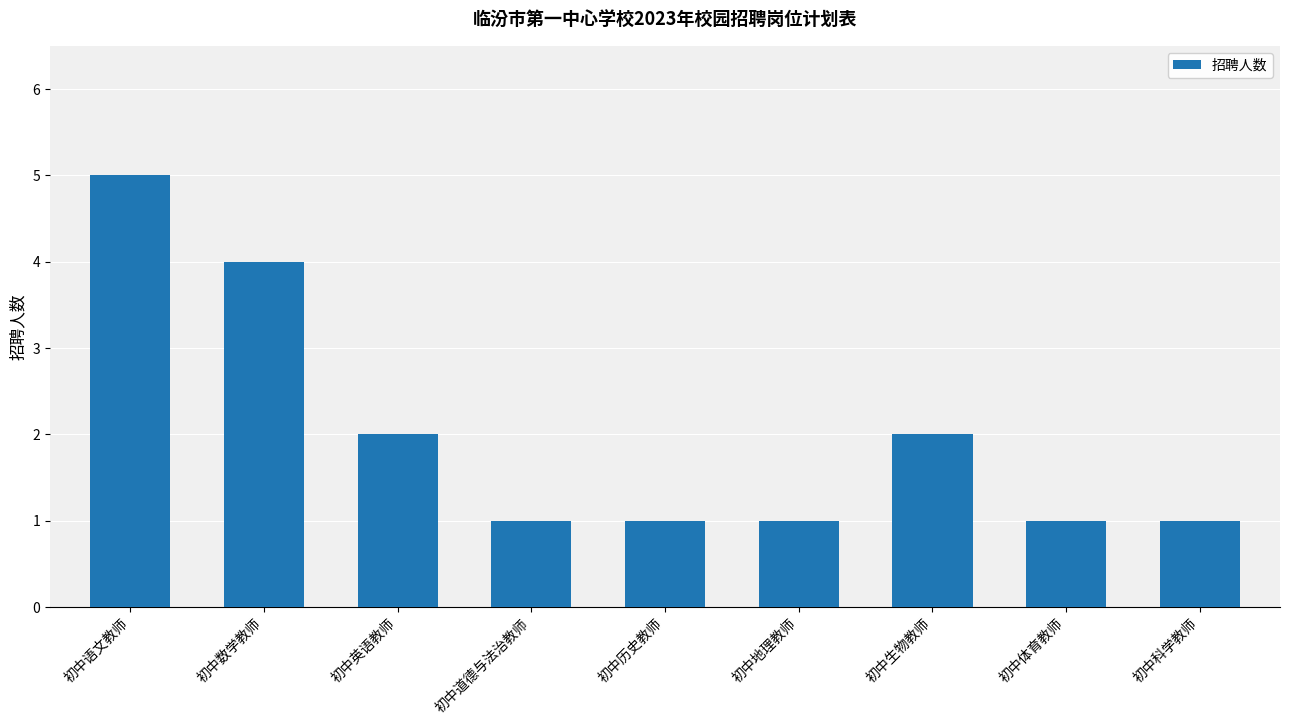

Read the value at 初中历史教师.

1